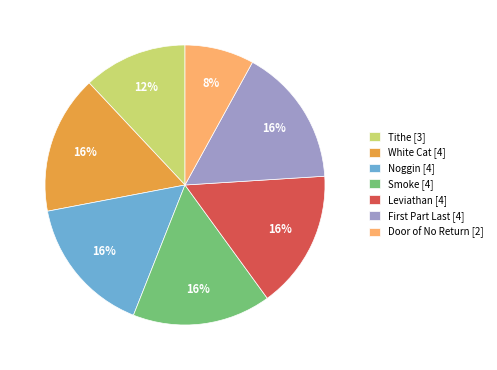

To the nearest percent, what is the difference between the White Cat [4] and Tithe [3] slice percentages?

4%